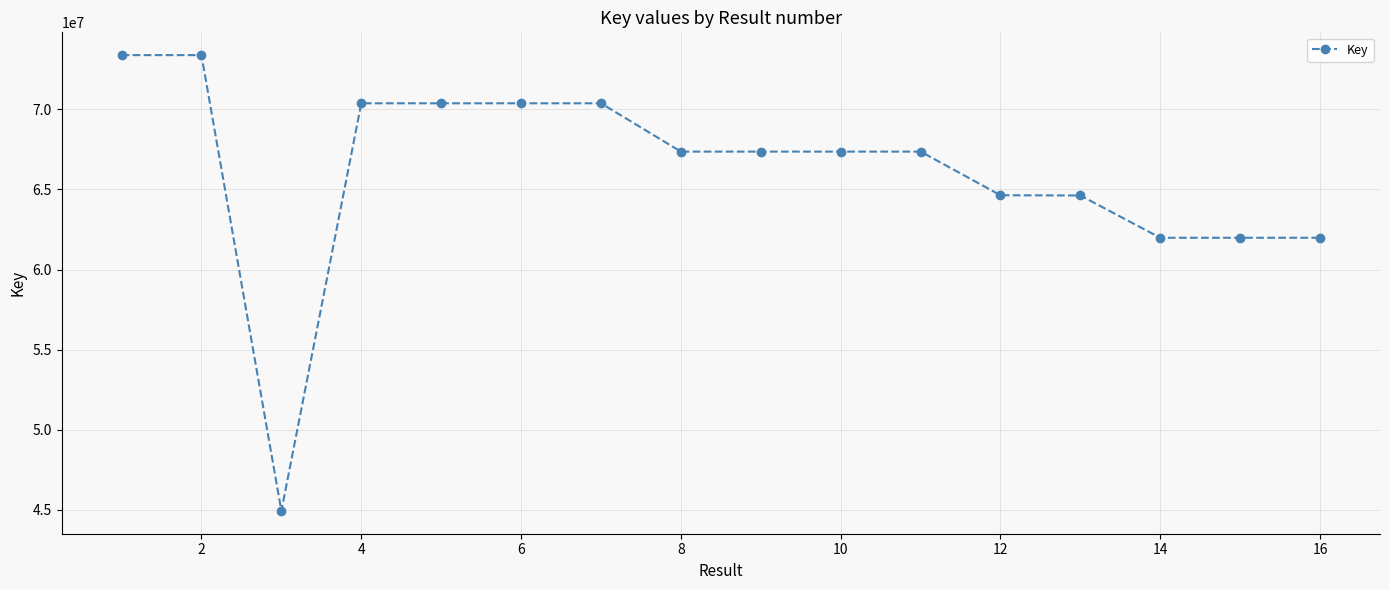

How many lines are shown in the chart?

1